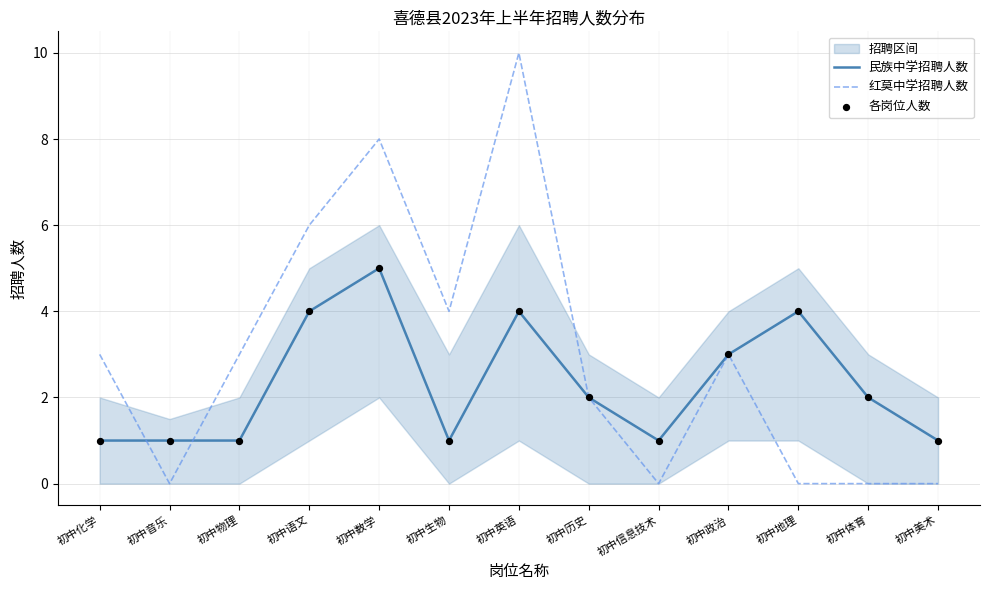

At which label does 民族中学招聘人数 reach its peak?

初中数学